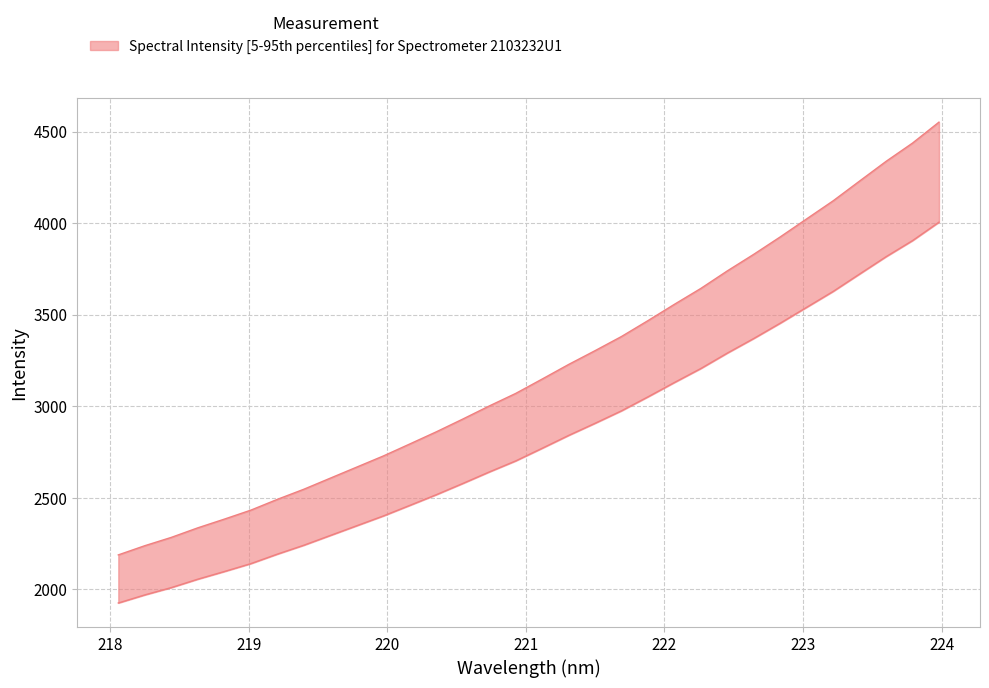

What is the label of the 12th point from the left?

220.1623